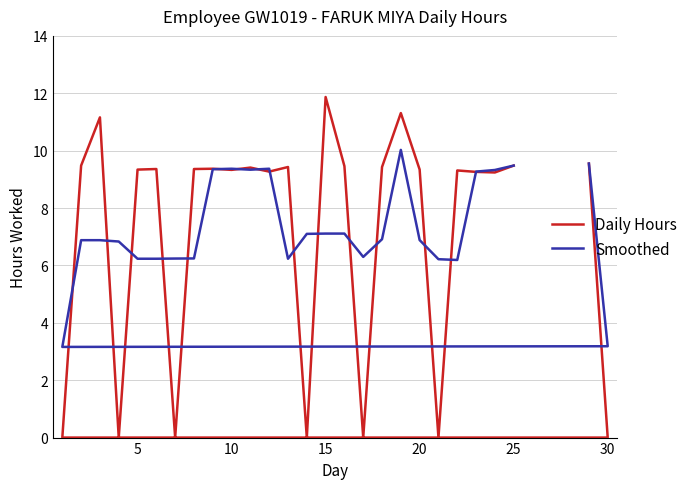

How many values in the Daily Hours series exceed 9?

20